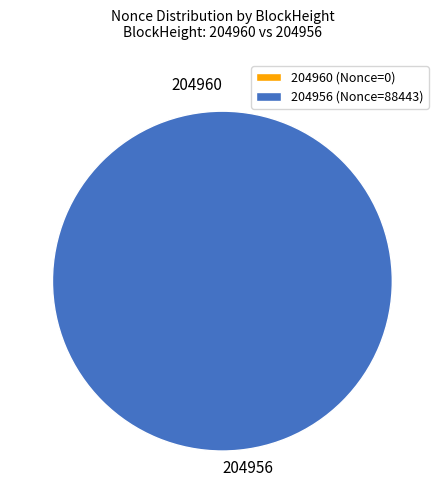

To the nearest percent, what is the difference between the 204960 and 204956 slice percentages?

100%